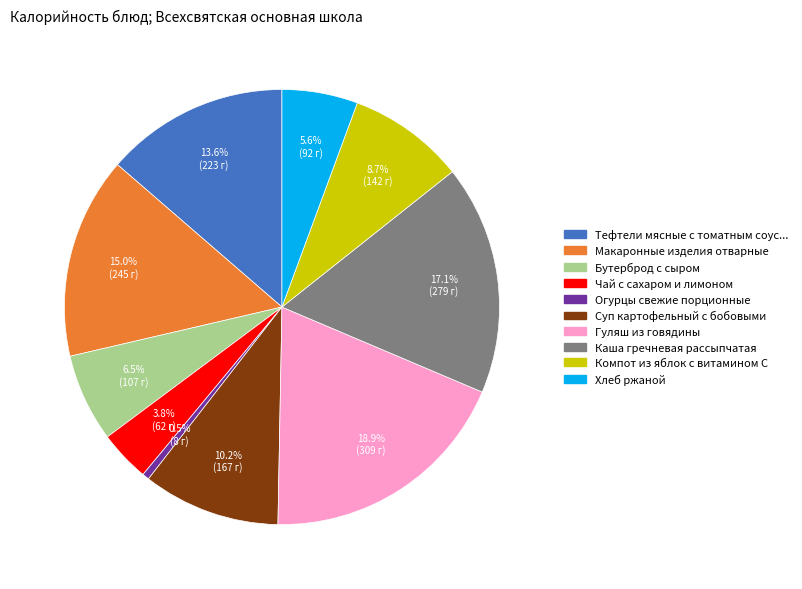

Is there a majority slice in this chart?

No